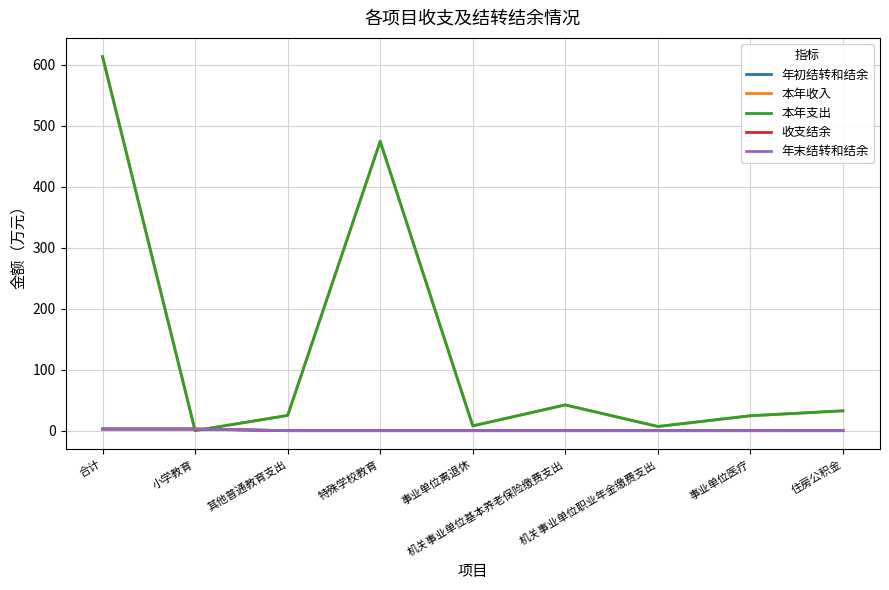

At how many categories does at least one series exceed 8?

6